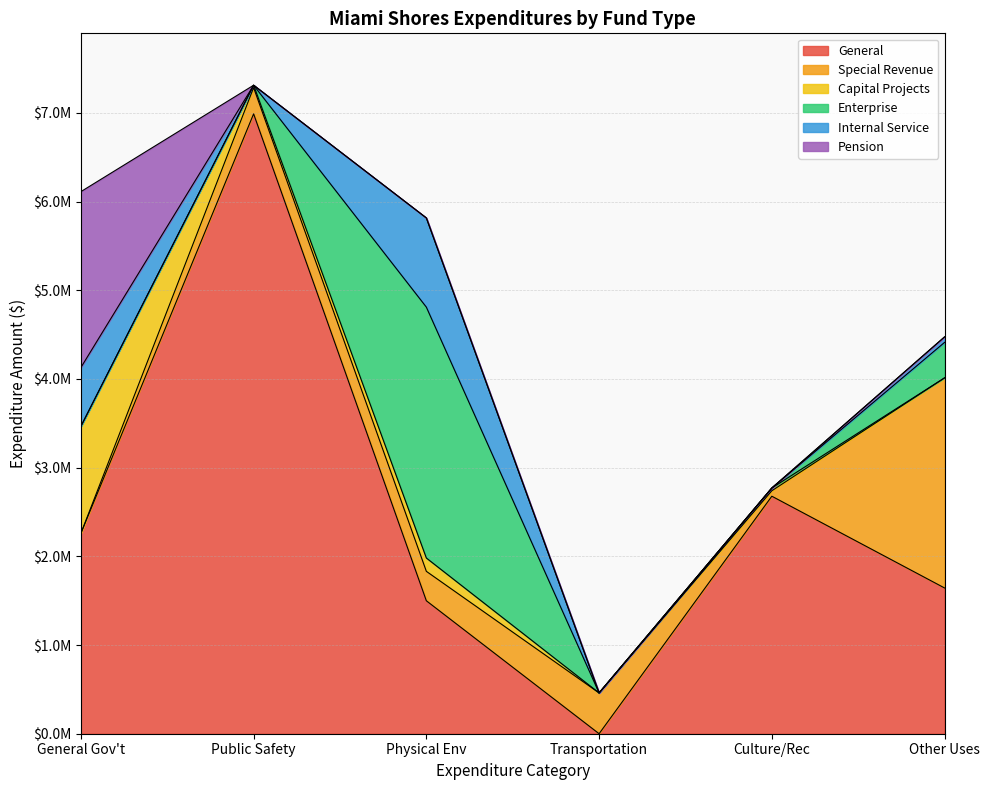

How many positive values does the Public Safety series have?

4